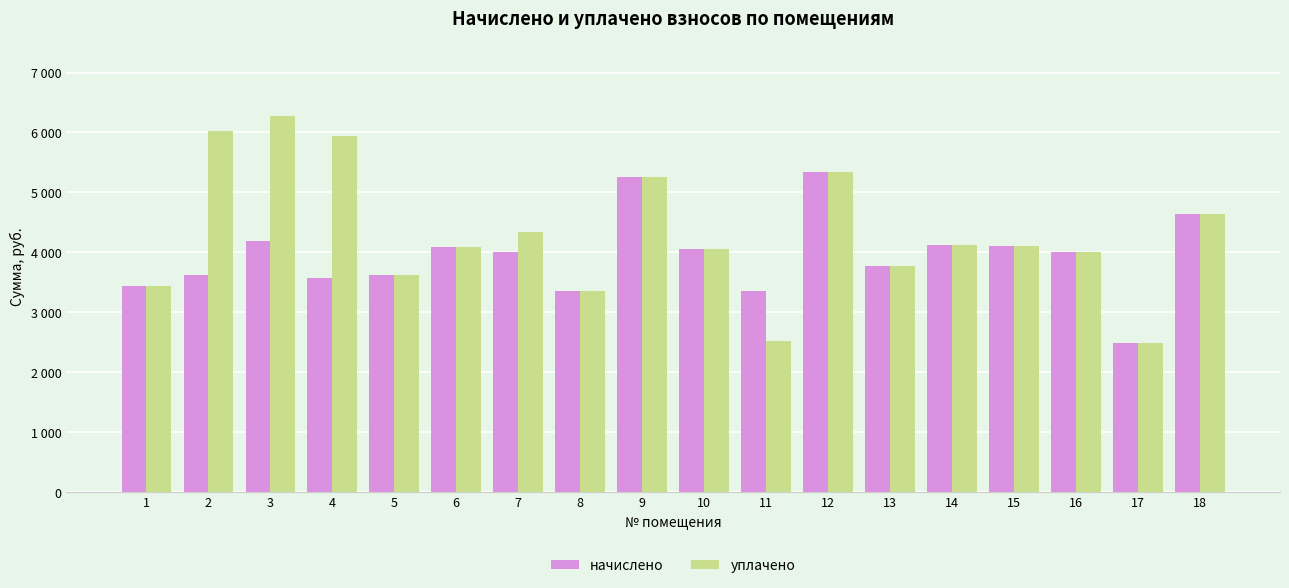

What are all the series names shown in the legend?

начислено, уплачено